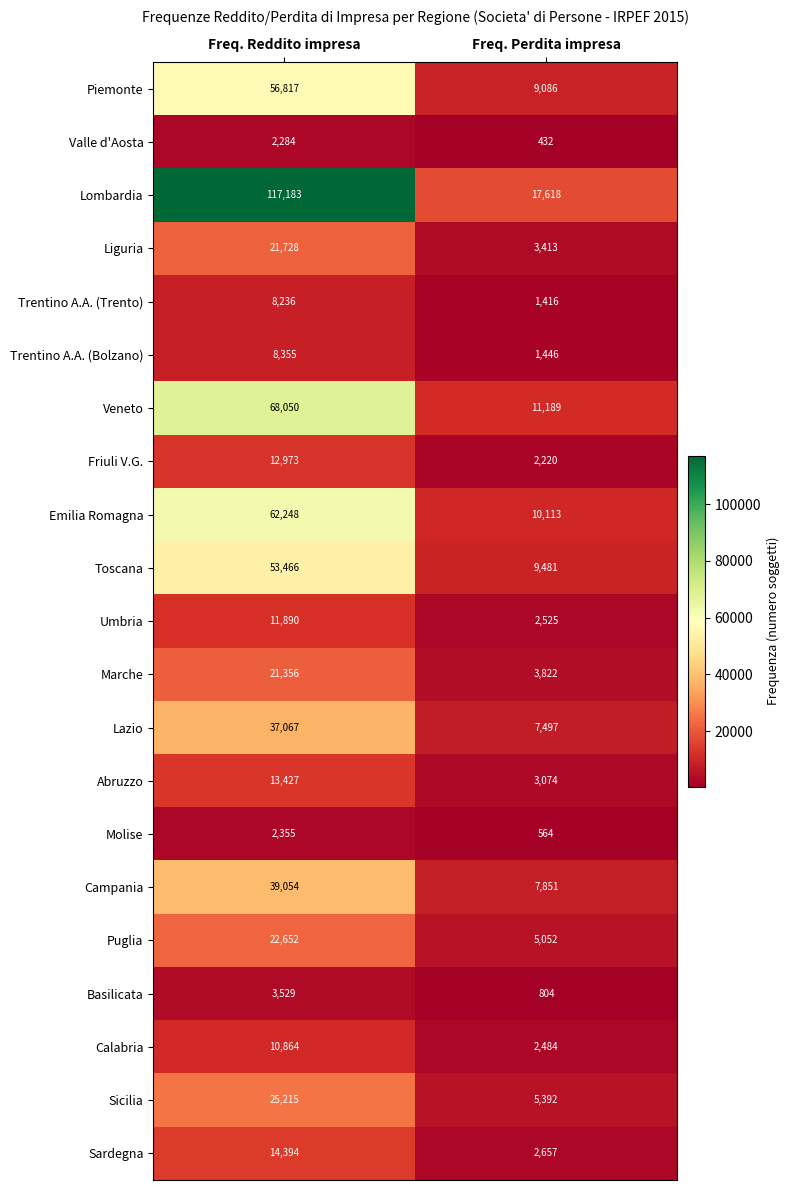

True or false: Sicilia has a value of 8306 at Freq. Perdita impresa.

False